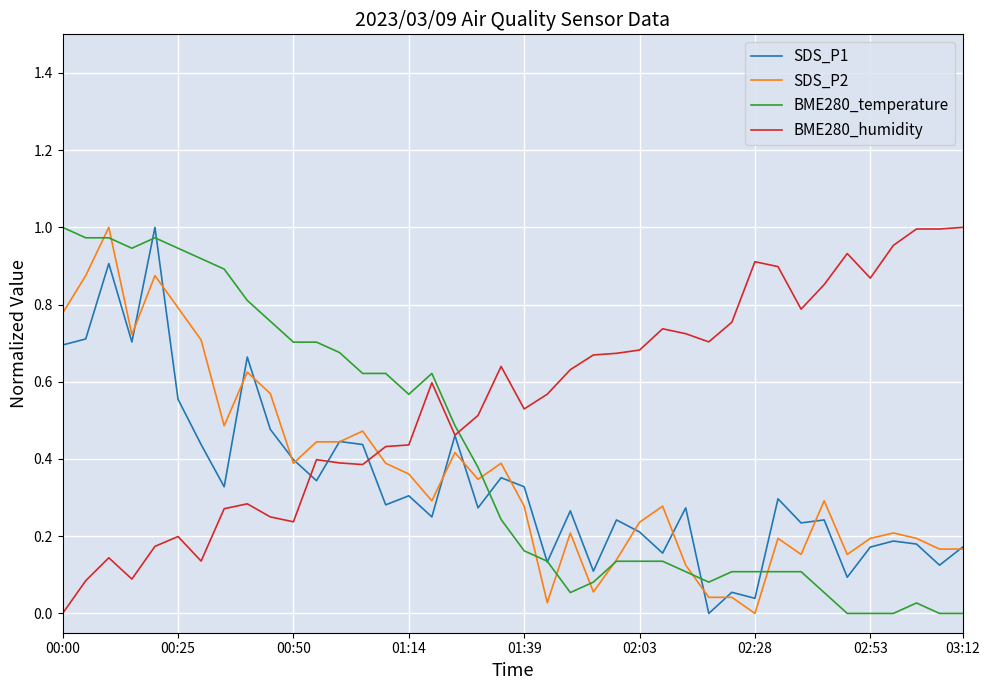

How many times do BME280_temperature and BME280_humidity cross each other?

1